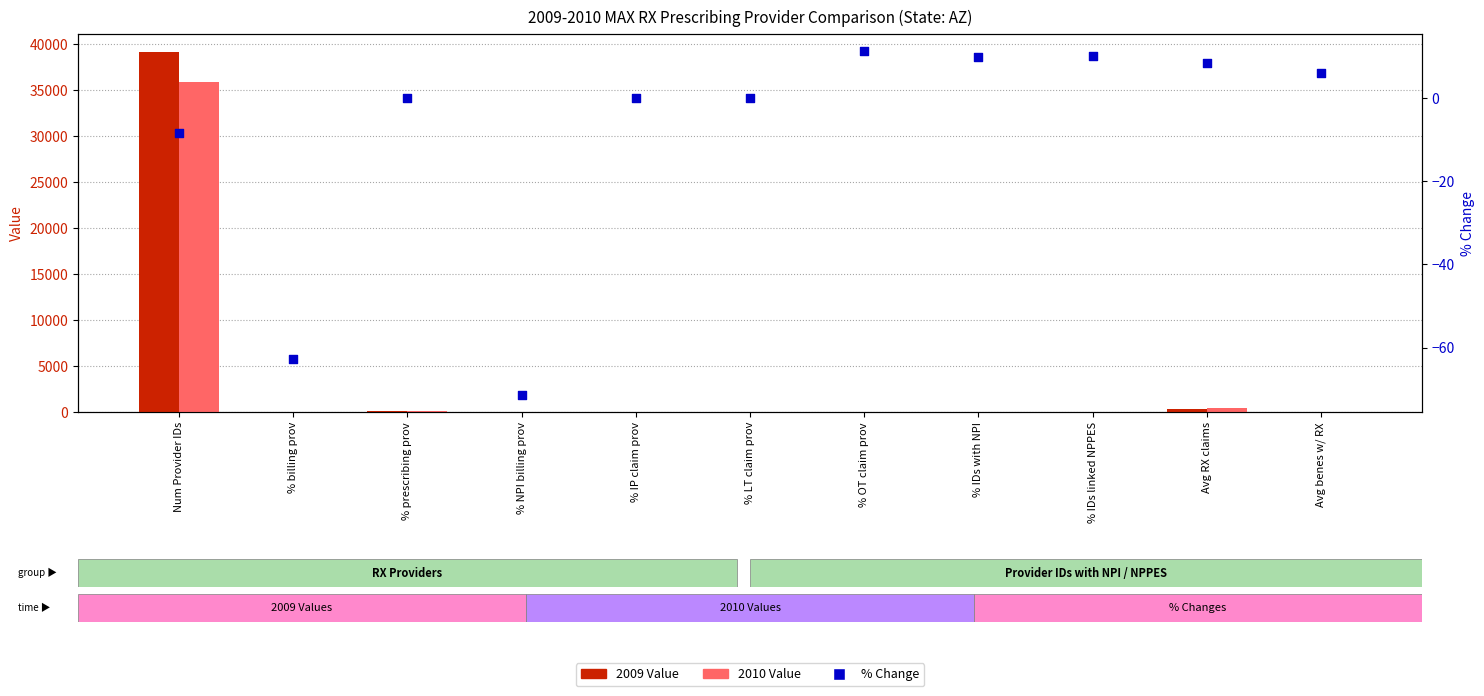

Which series has the largest total across all categories?

2009 Value